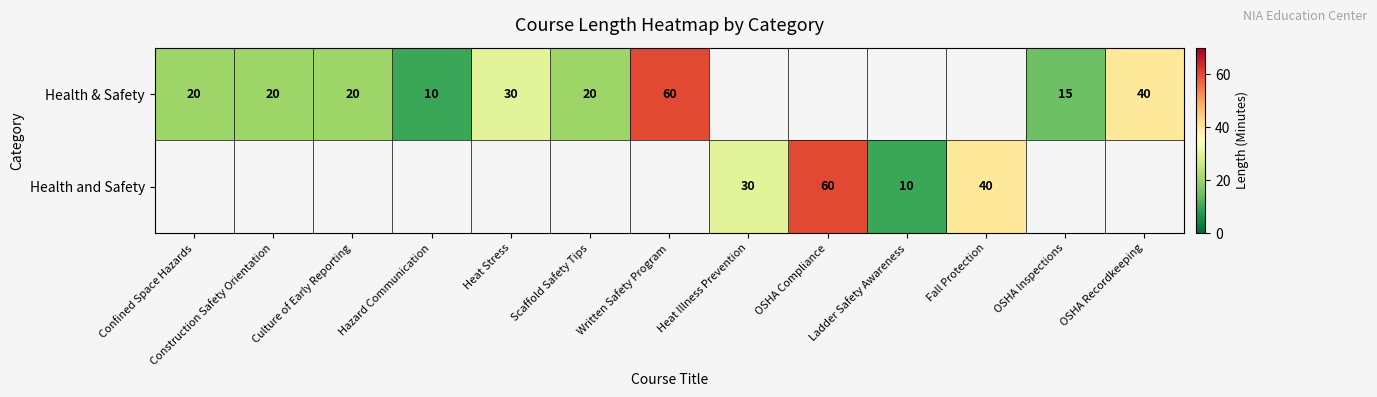

The value of Health and Safety at Ladder Safety Awareness is 4. True or false?

False